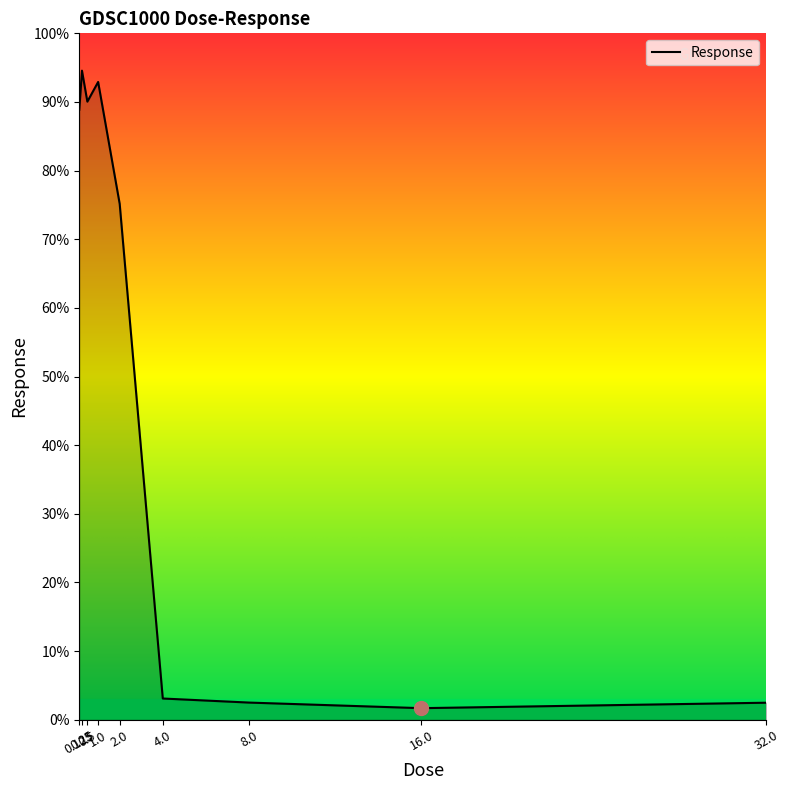

Is this an area chart (filled region under the line)?

No